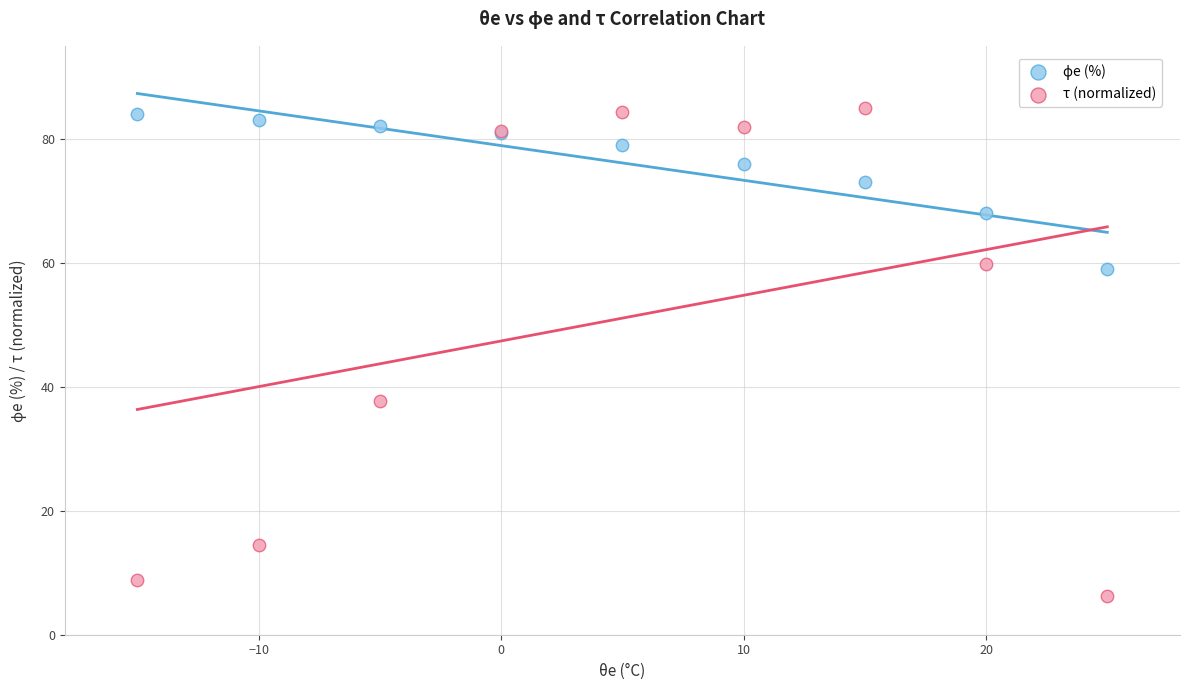

Which series has the largest Y range (max minus min)?

τ (normalized)